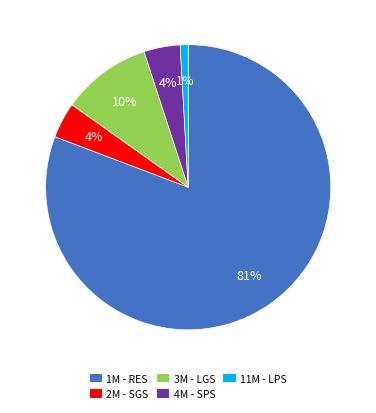

Which category has the biggest portion of the pie?

1M - RES